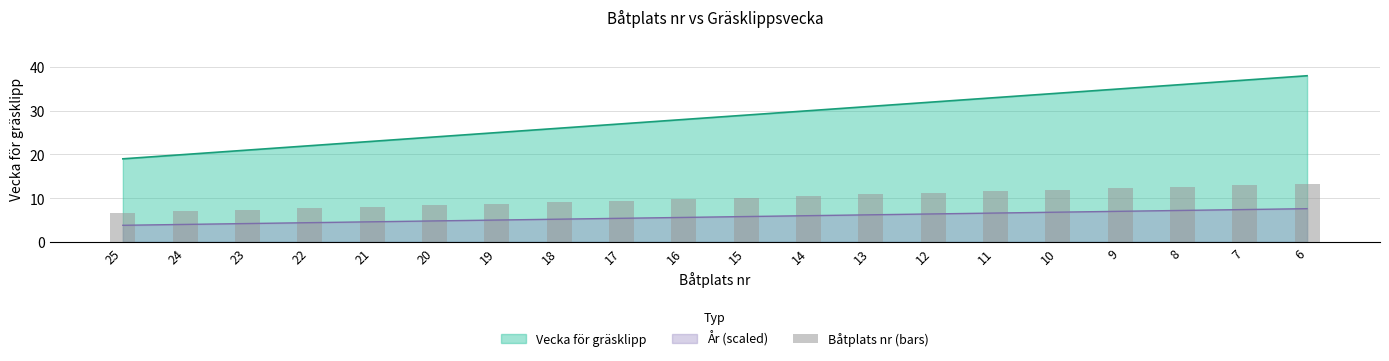

Does the chart contain stacked bars?

No